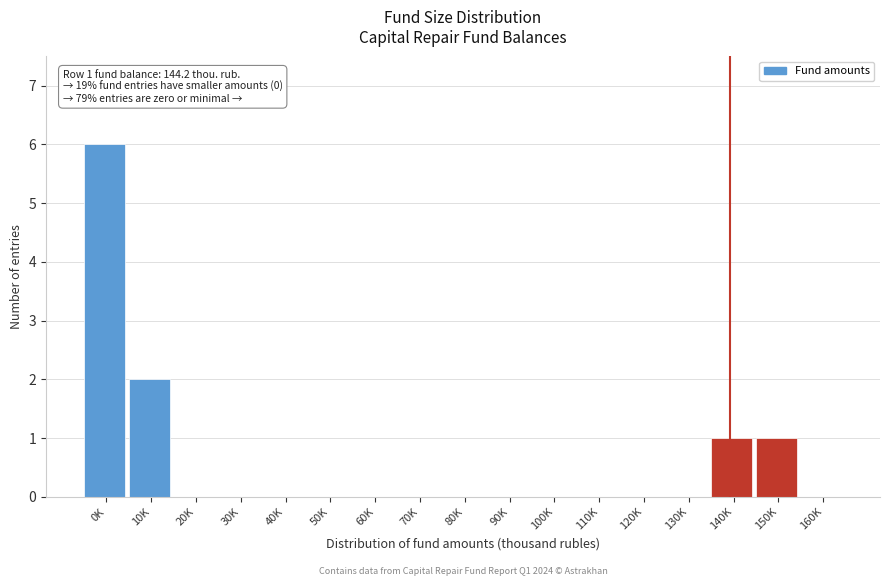

Reading right to left, list all the values displayed in this chart.

160K=0	150K=1	140K=1	130K=0	120K=0	110K=0	100K=0	90K=0	80K=0	70K=0	60K=0	50K=0	40K=0	30K=0	20K=0	10K=2	0K=6